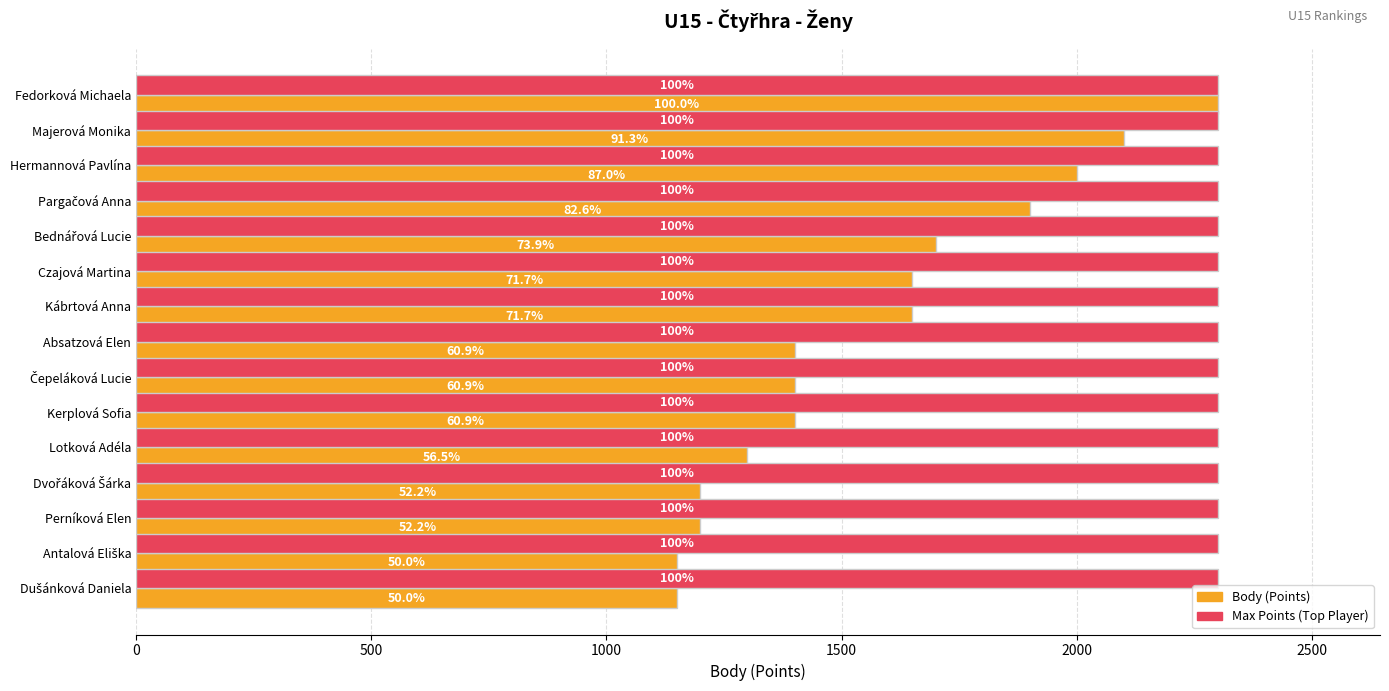

What are all the series names shown in the legend?

Body (Points), Max Points (Top Player)